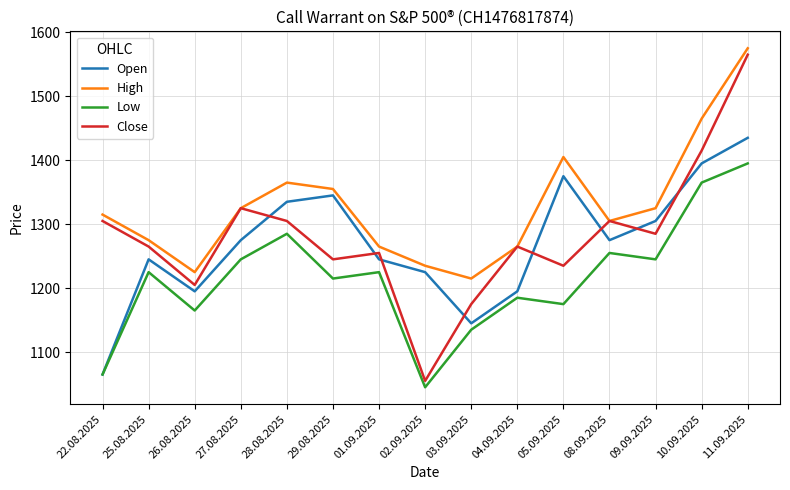

How many series are shown in this chart?

4